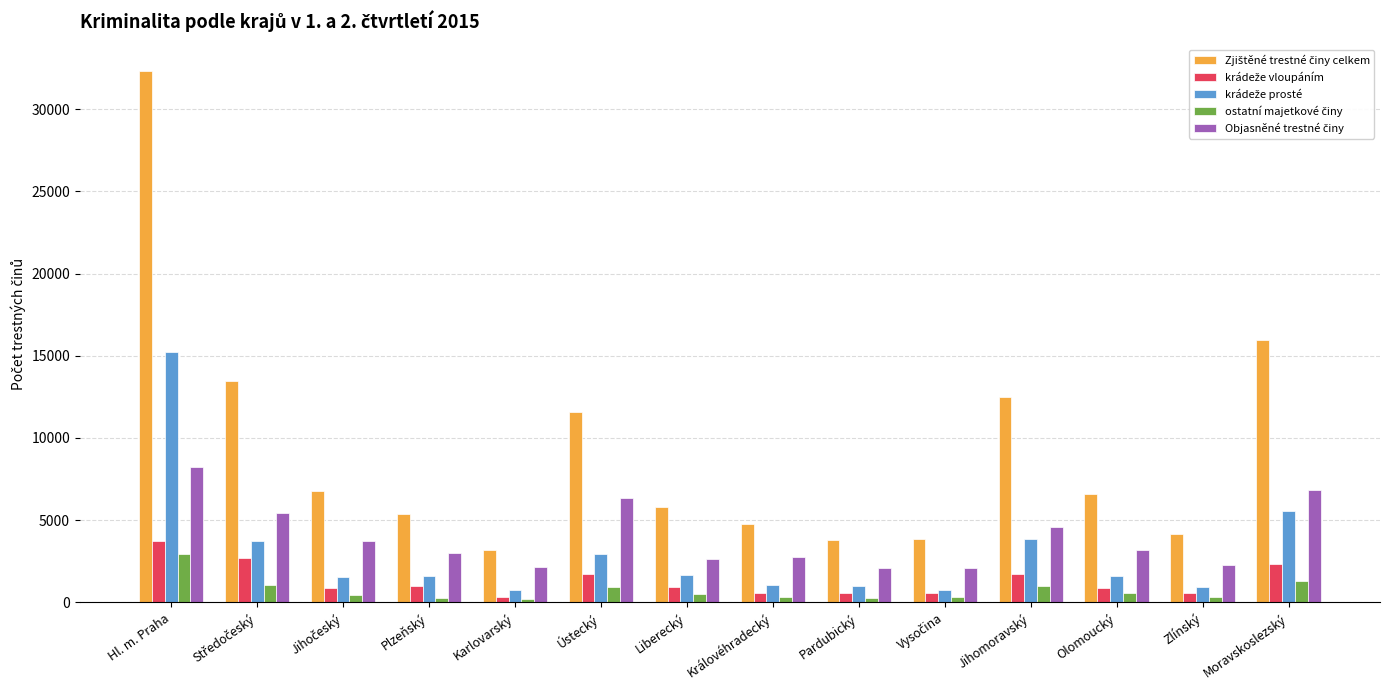

Which label corresponds to the largest value in the chart?

Hl. m. Praha